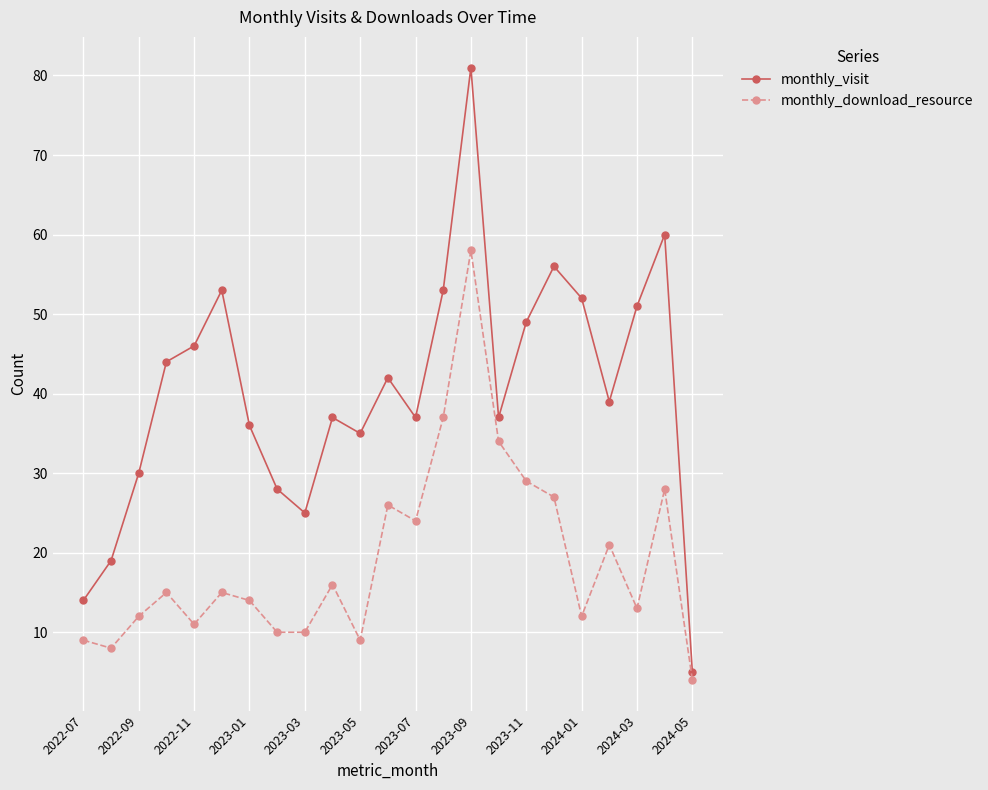

What is the value of the monthly_visit point at the 18th from the left?

56